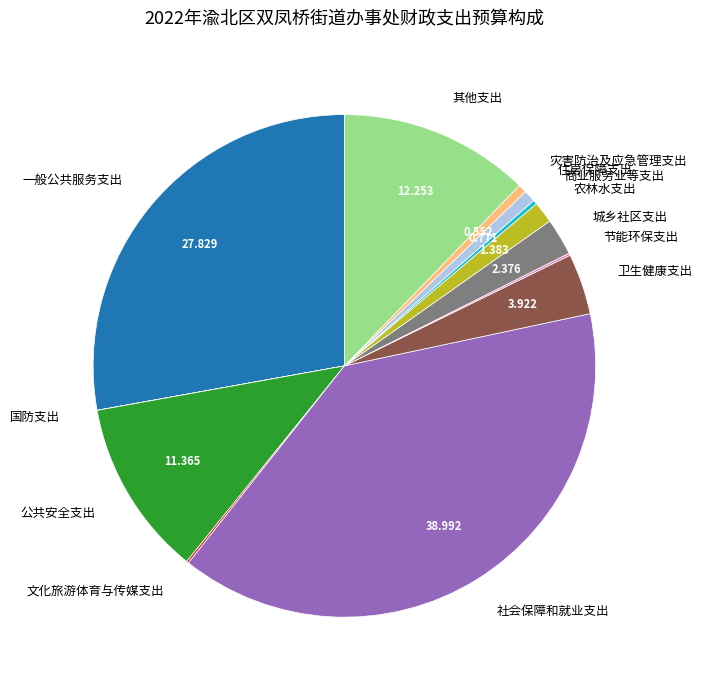

Is there any slice that represents more than half of the pie?

No